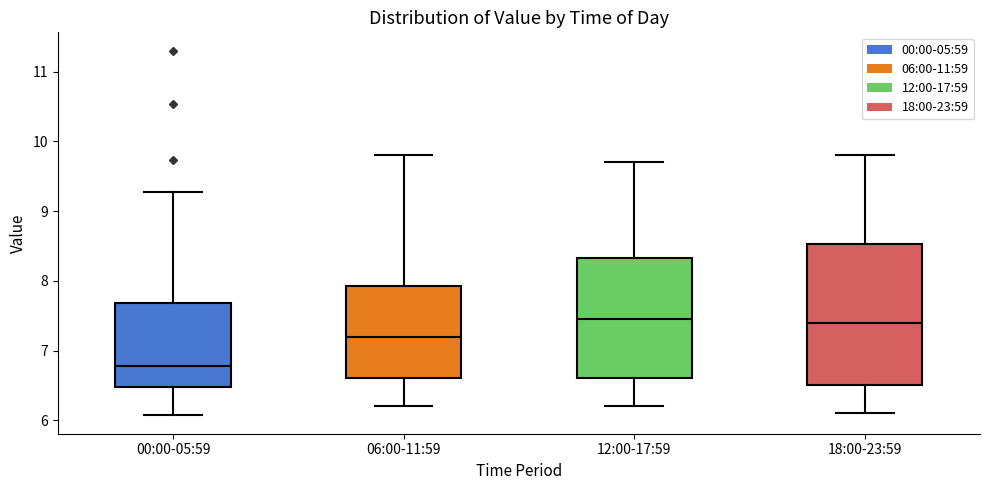

Reading left to right, read every box against the y-axis: the position of its median line, the range the box covers, and the ends of its whiskers. The values are not printed on the chart, so give them approximately, as read against the axis.

00:00-05:59: median 6.8, box 6.5 to 7.7, whiskers 6.1 to 9.3
06:00-11:59: median 7.2, box 6.6 to 7.9, whiskers 6.2 to 9.8
12:00-17:59: median 7.5, box 6.6 to 8.3, whiskers 6.2 to 9.7
18:00-23:59: median 7.4, box 6.5 to 8.5, whiskers 6.1 to 9.8